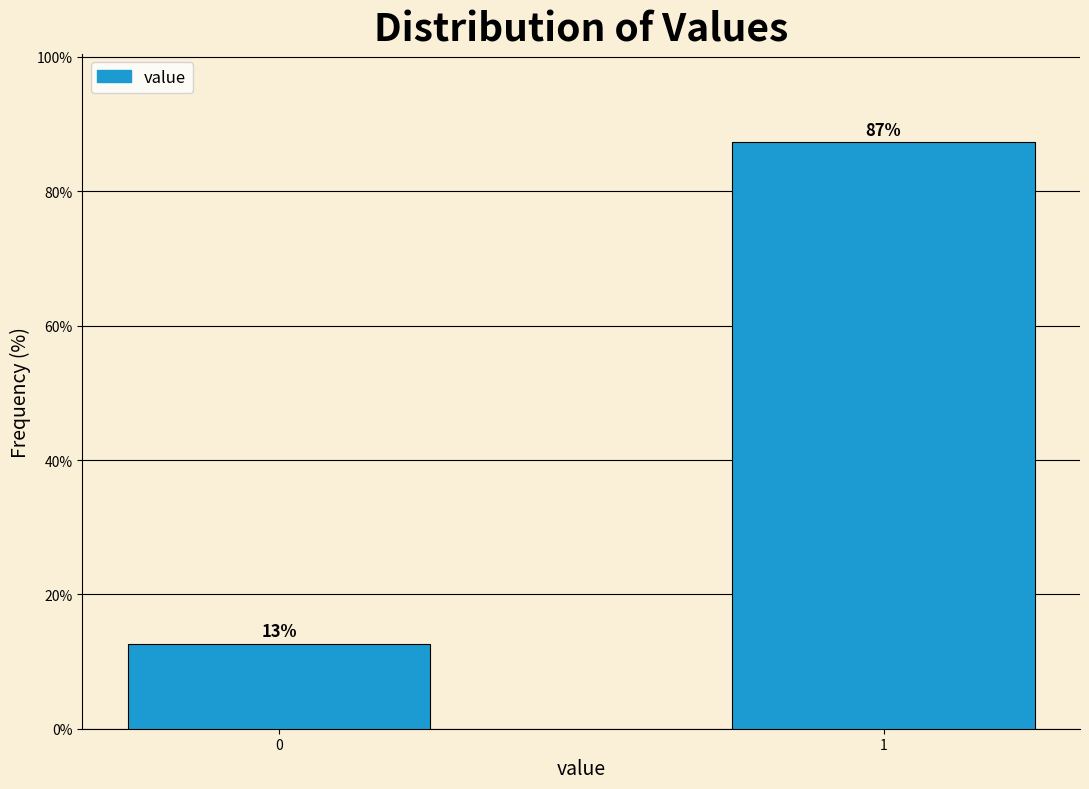

True or false: the data shows 60.5 at 1.

False